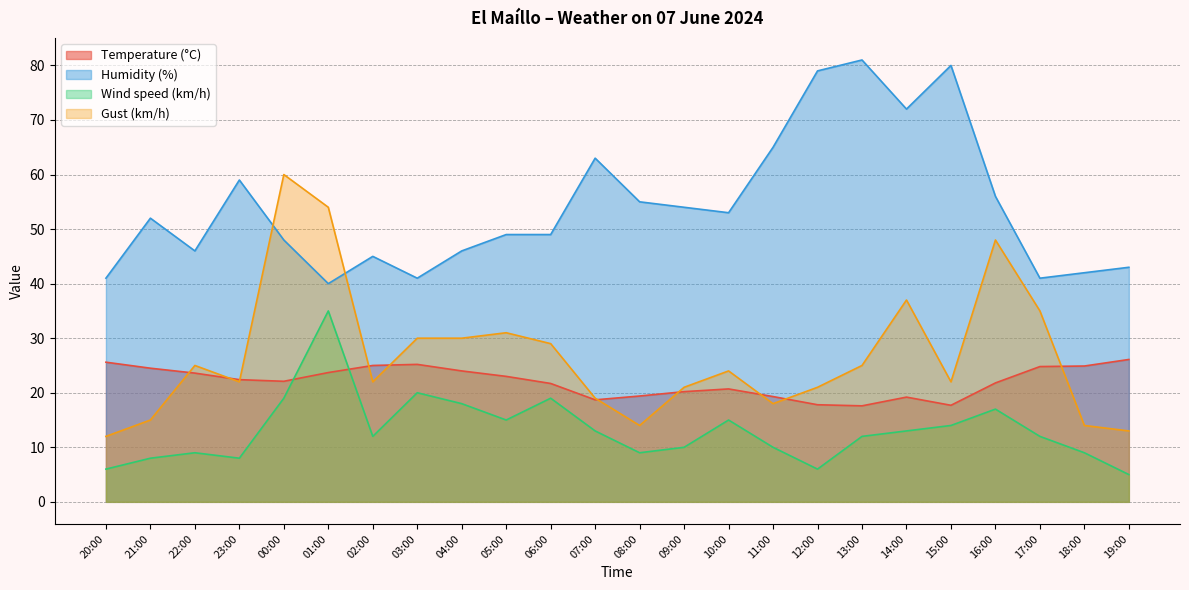

How many interior local peaks does the Gust (km/h) series have?

6